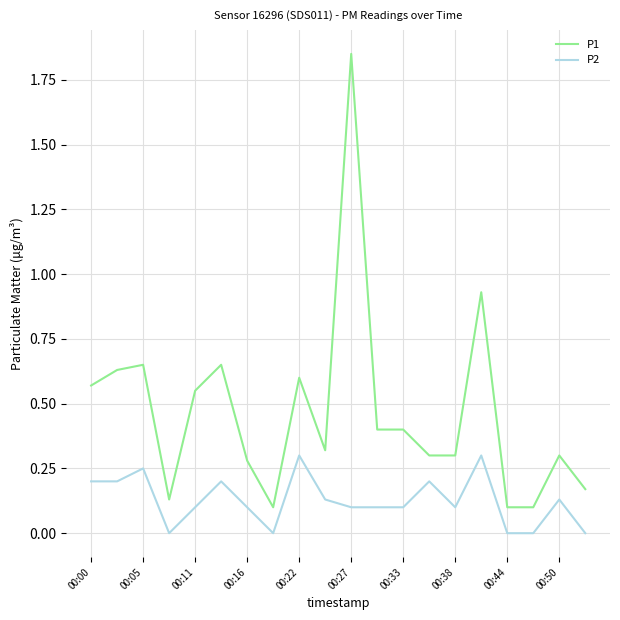

List the series in order of their overall mean, lowest first.

P2, P1